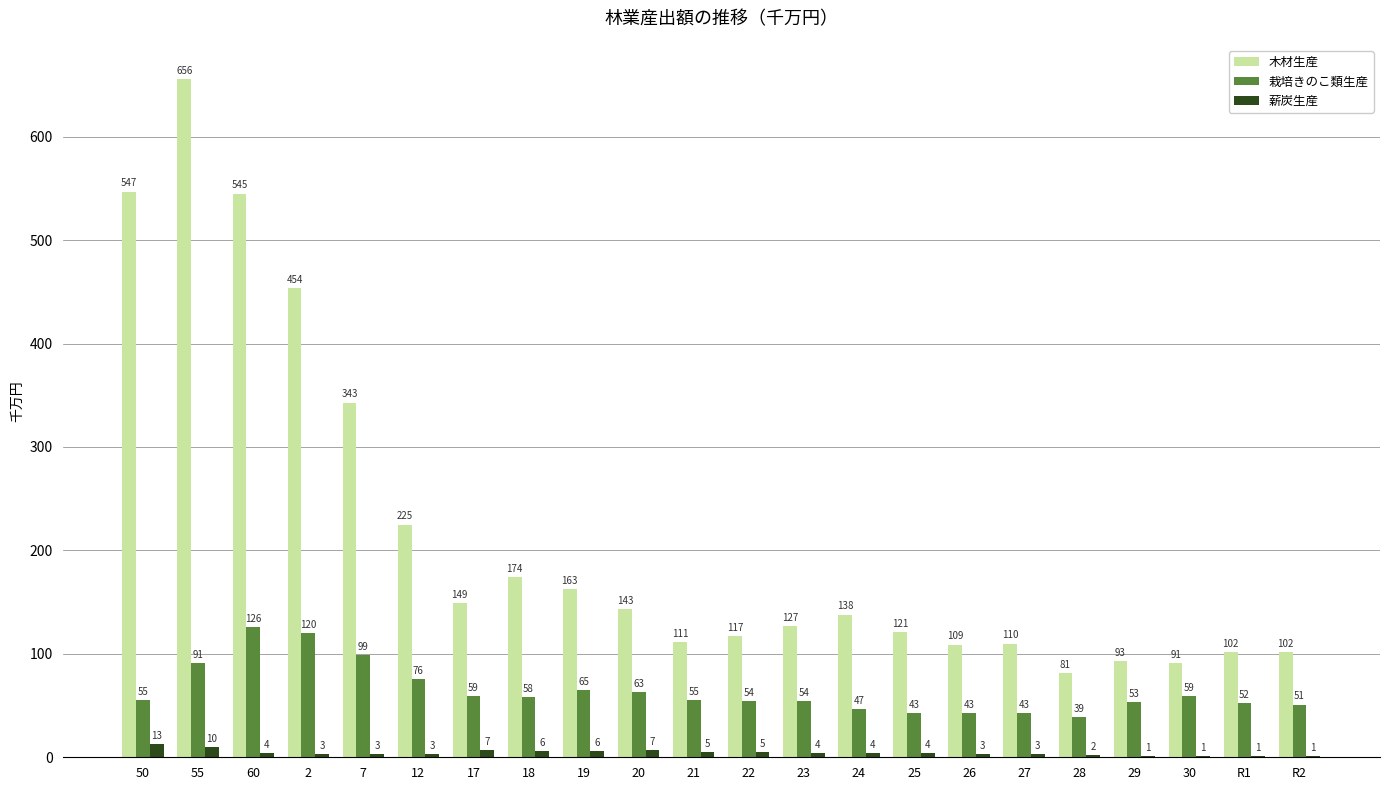

Which series has the largest total across all categories?

木材生産